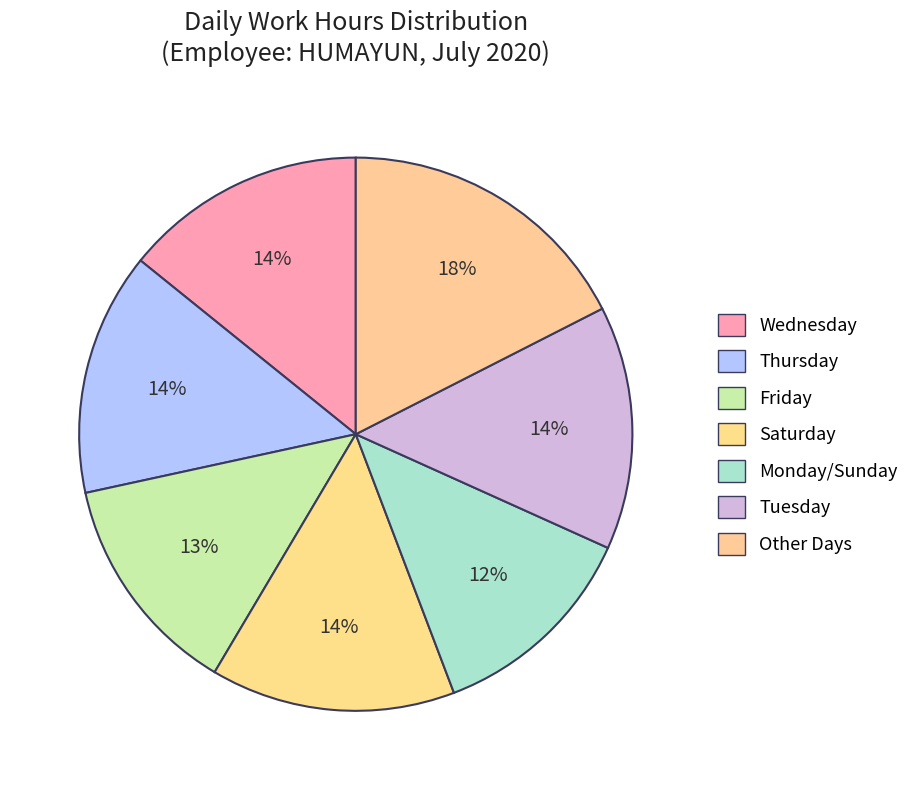

How many segments does this pie chart have?

7